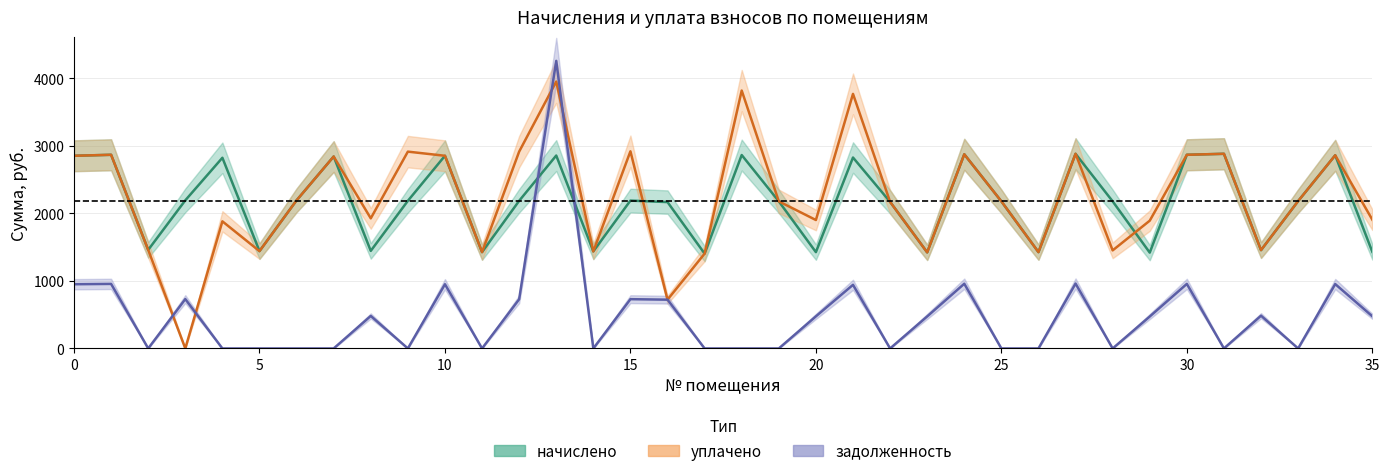

What is the greatest value displayed?

4259.4